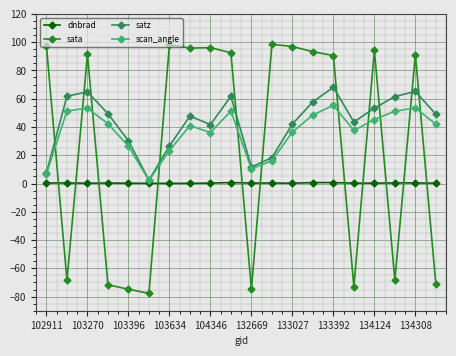

What is the smallest value displayed?

-77.7